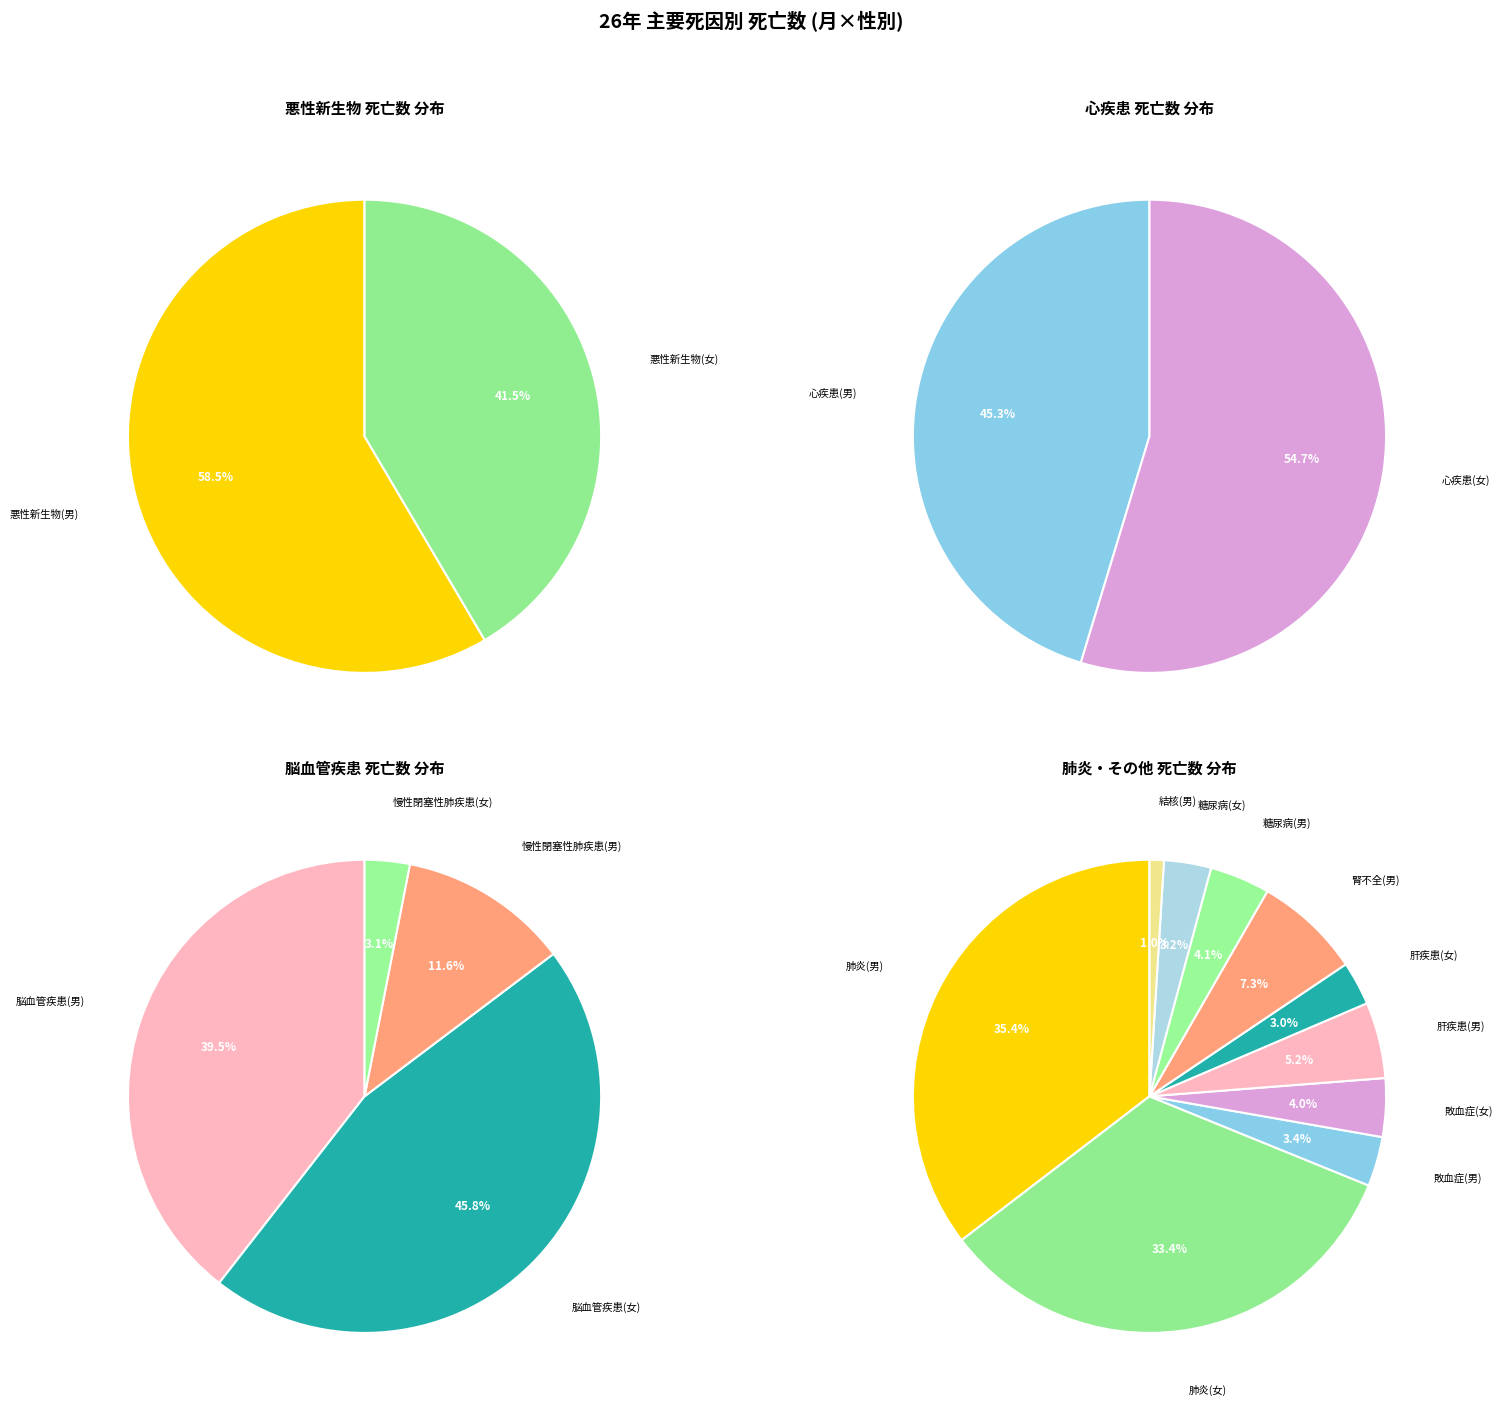

Count the number of slices in the pie.

10